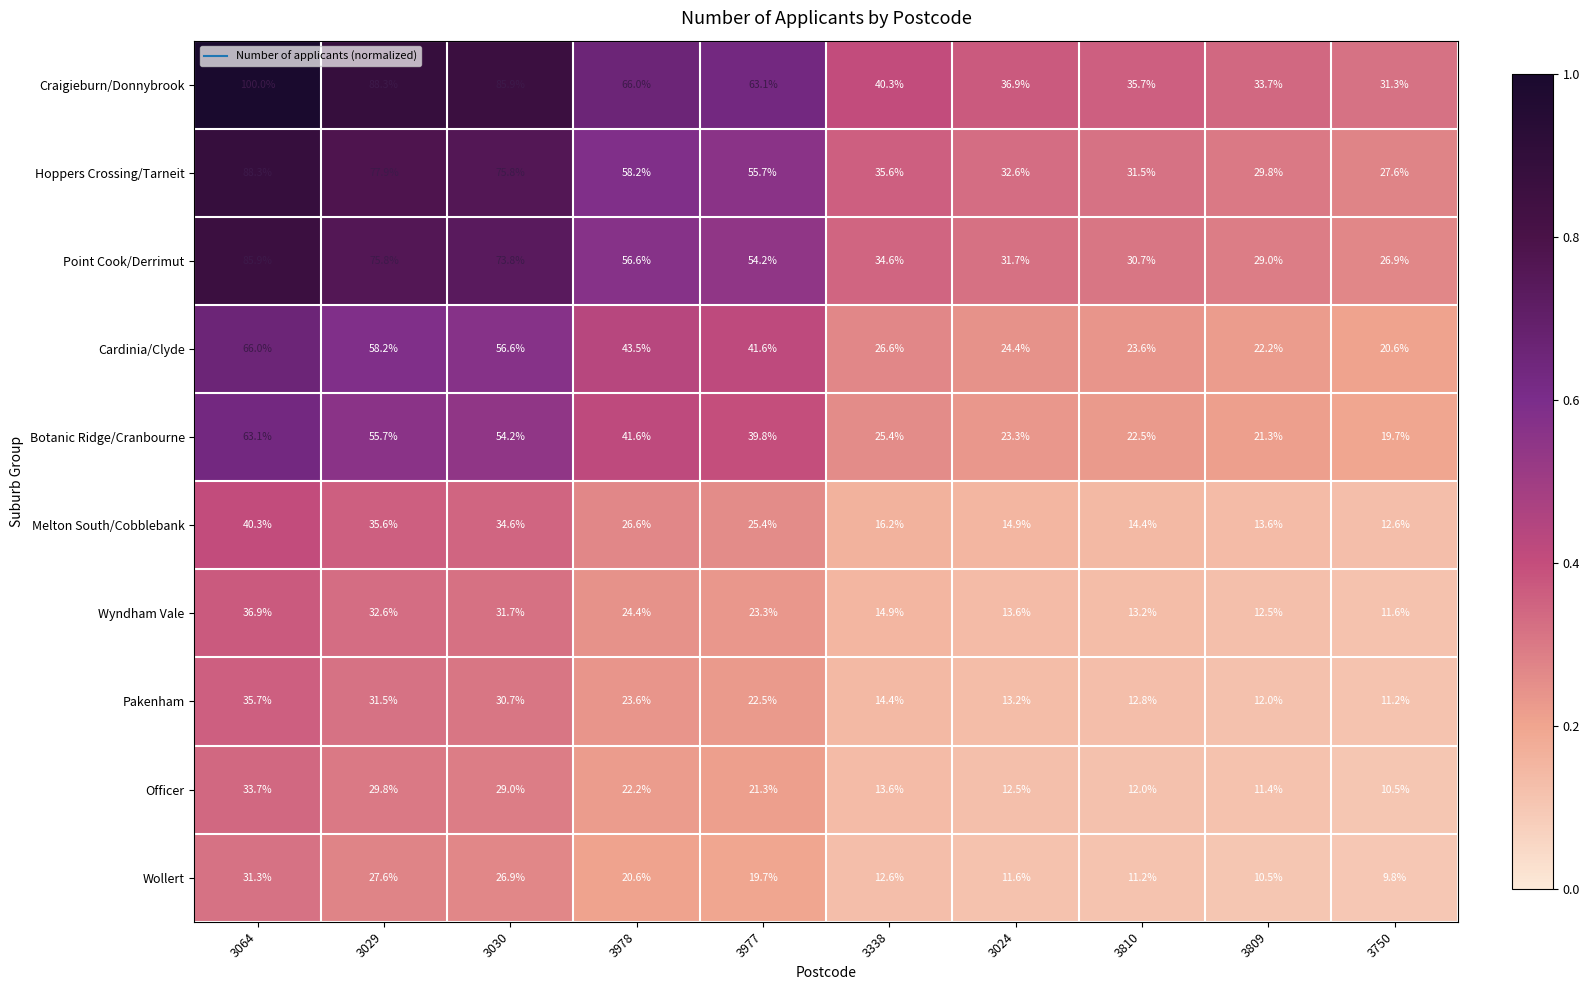

What is the minimum value shown in the chart?

9.8